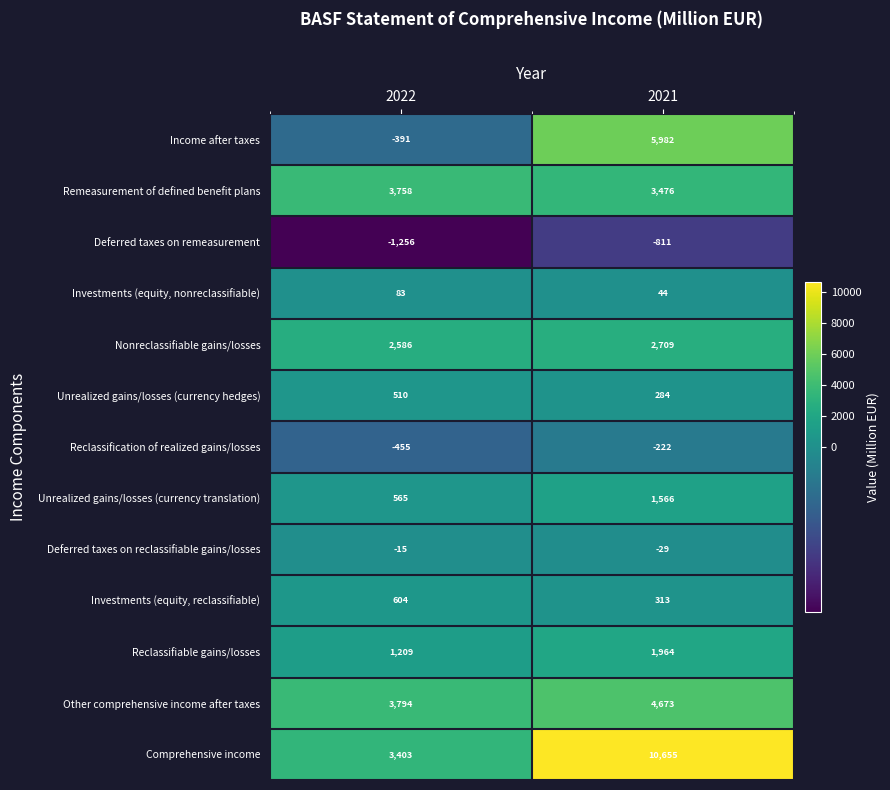

What is the total value across all series at 2021?

30604